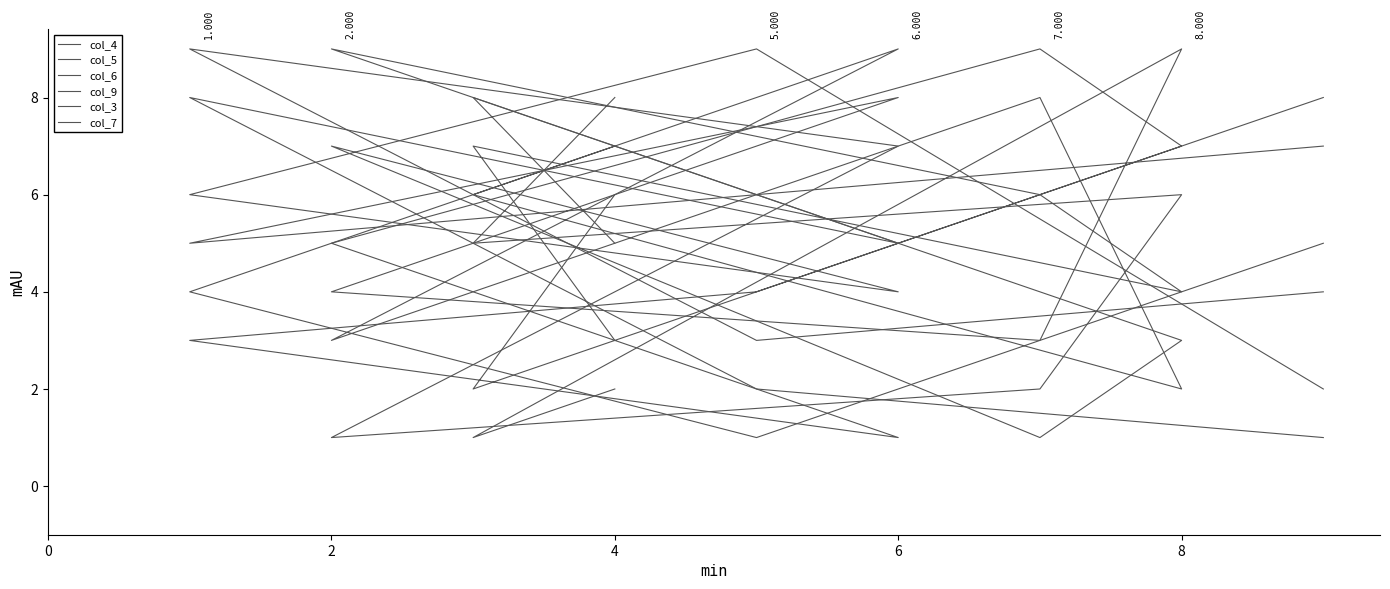

Which series has the largest range (max minus min)?

col_4